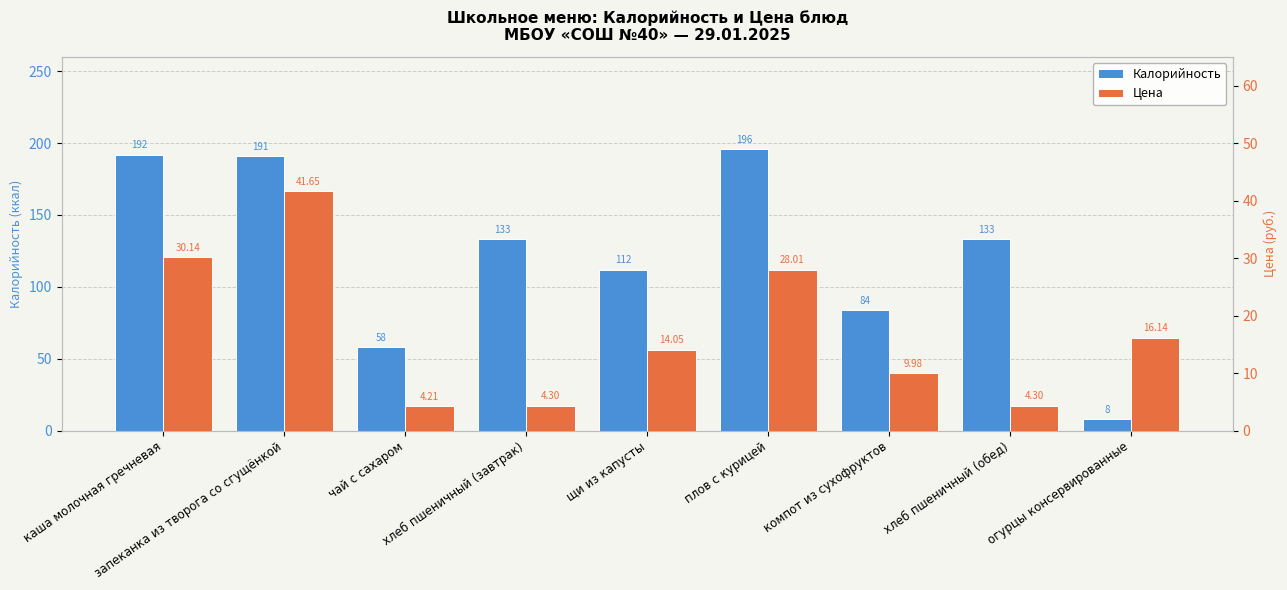

Which series has the largest total across all categories?

Калорийность